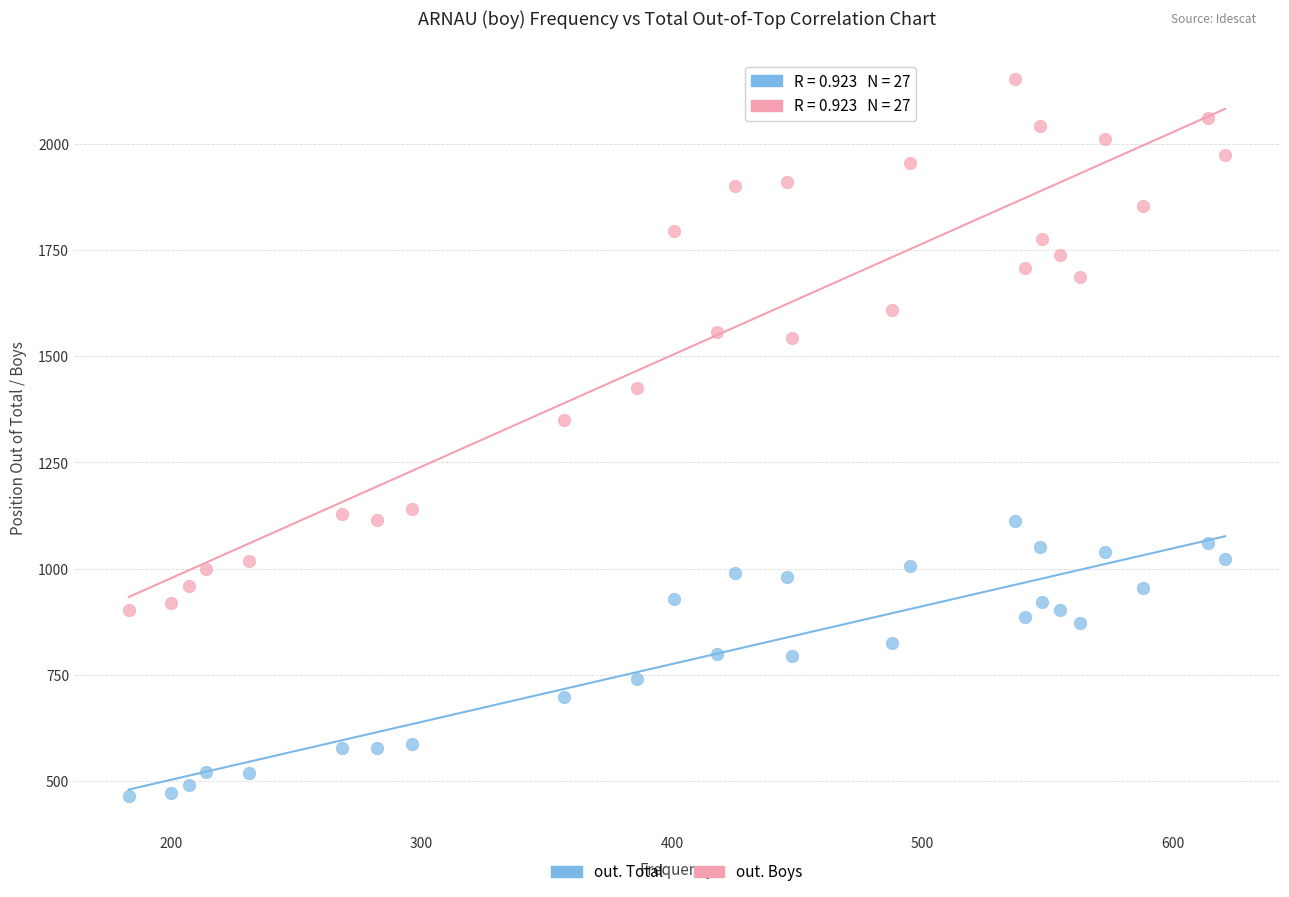

Which series contains the lowest Y value?

out. Total